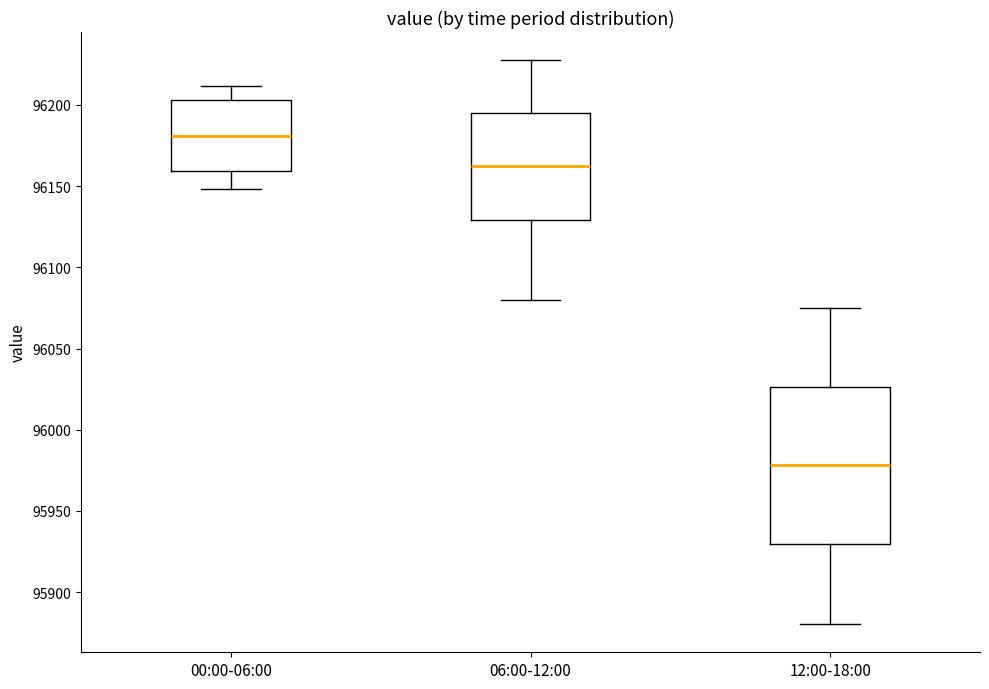

Which box's median line is the lowest?

12:00-18:00